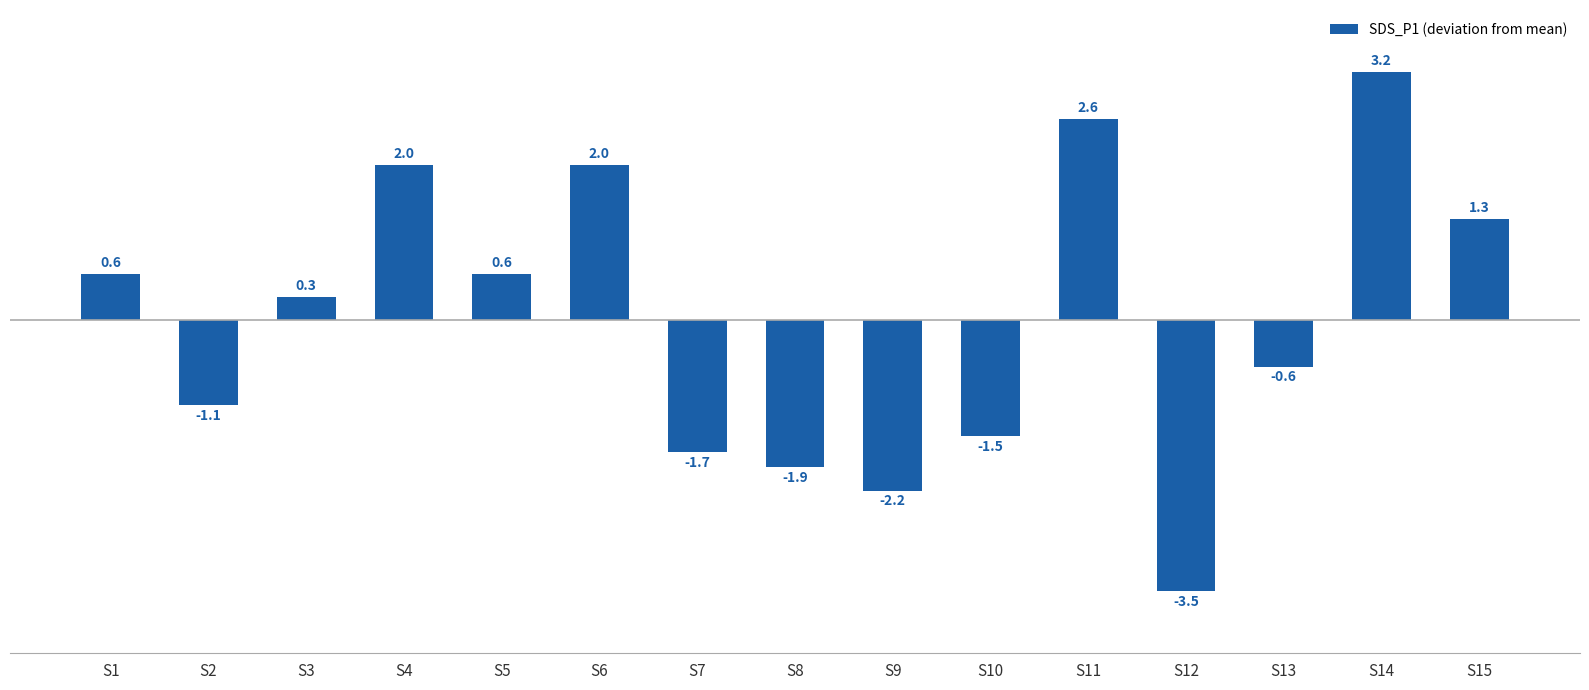

Where does the data first go above 0?

S1